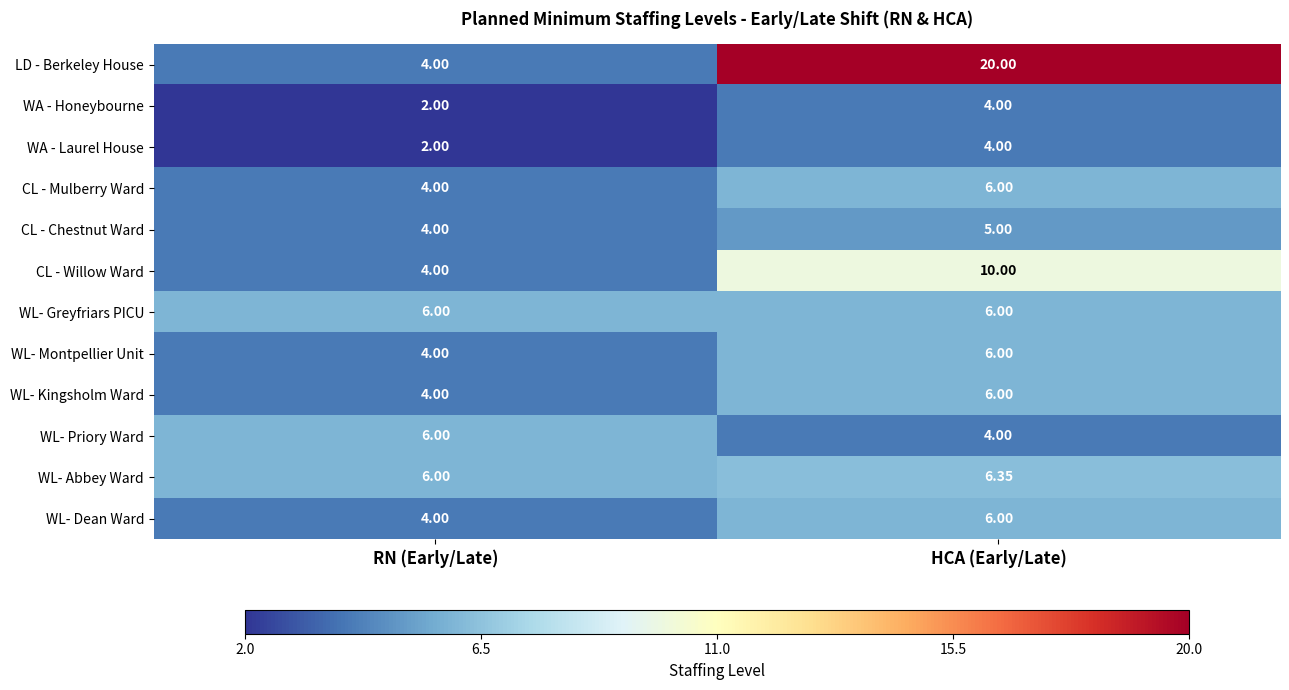

Which series has the largest total across all categories?

LD - Berkeley House